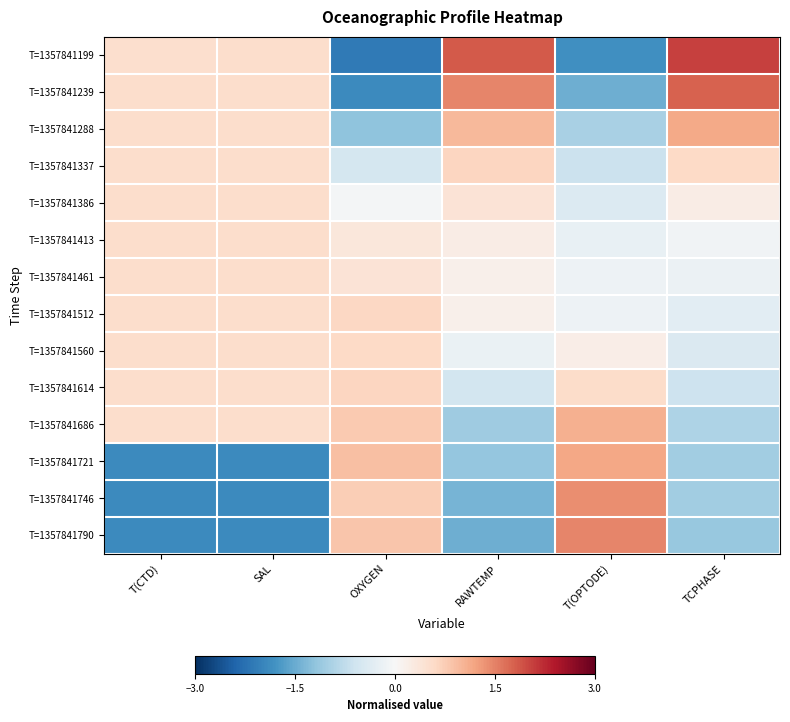

At which category is the sum across all series the highest?

OXYGEN